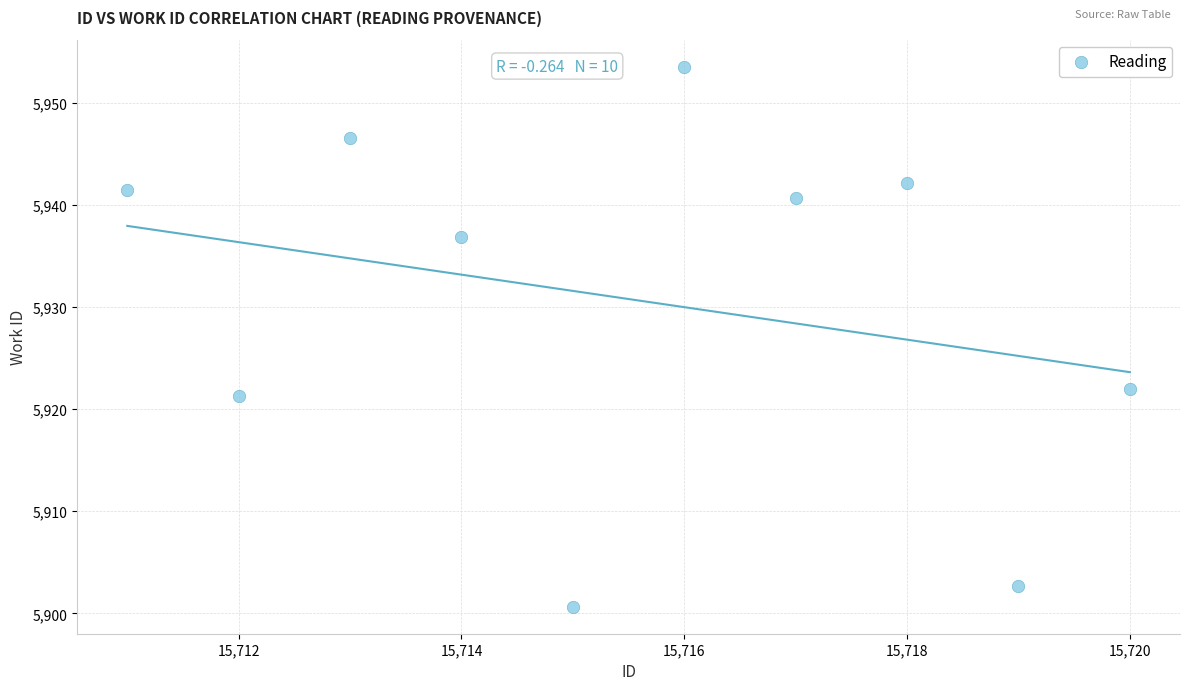

What is the range of Y values (max minus min)?

52.9